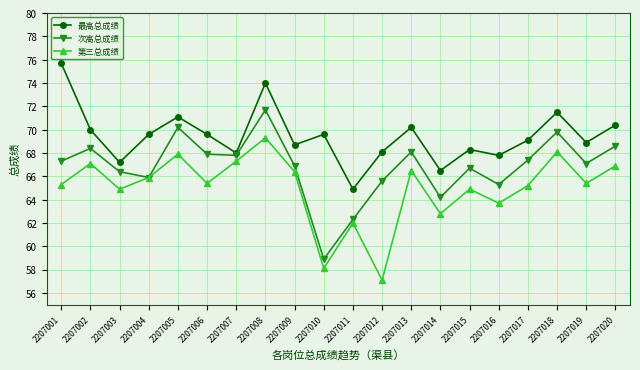

At which category does 最高总成绩 reach its first local peak?

2207005